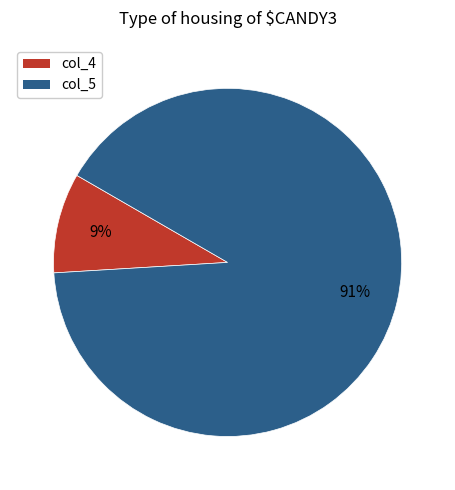

What percentage is the col_4 slice, to the nearest percent?

9%